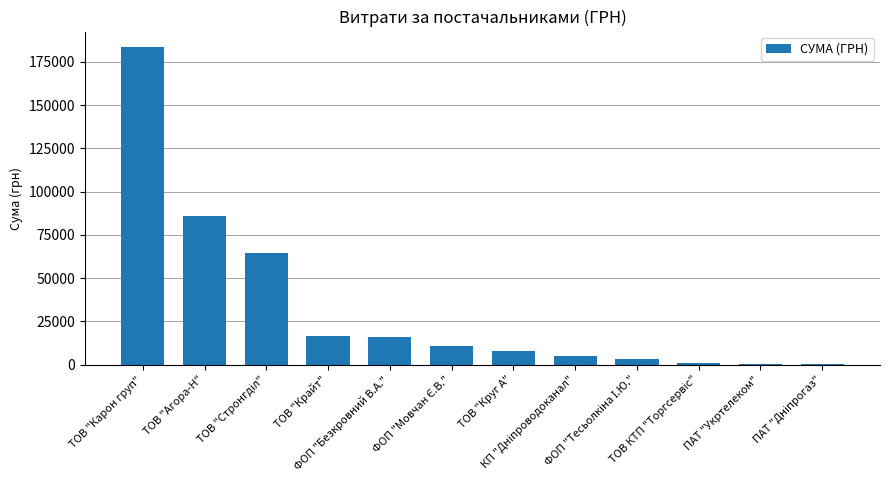

What is the sum of all values?

393857.8